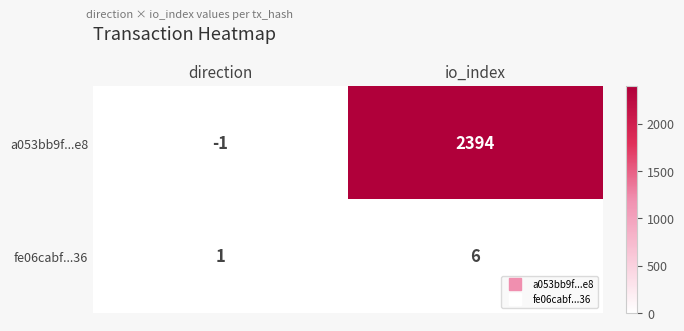

Rank the categories by a053bb9f...e8 value from lowest to highest.

direction, io_index